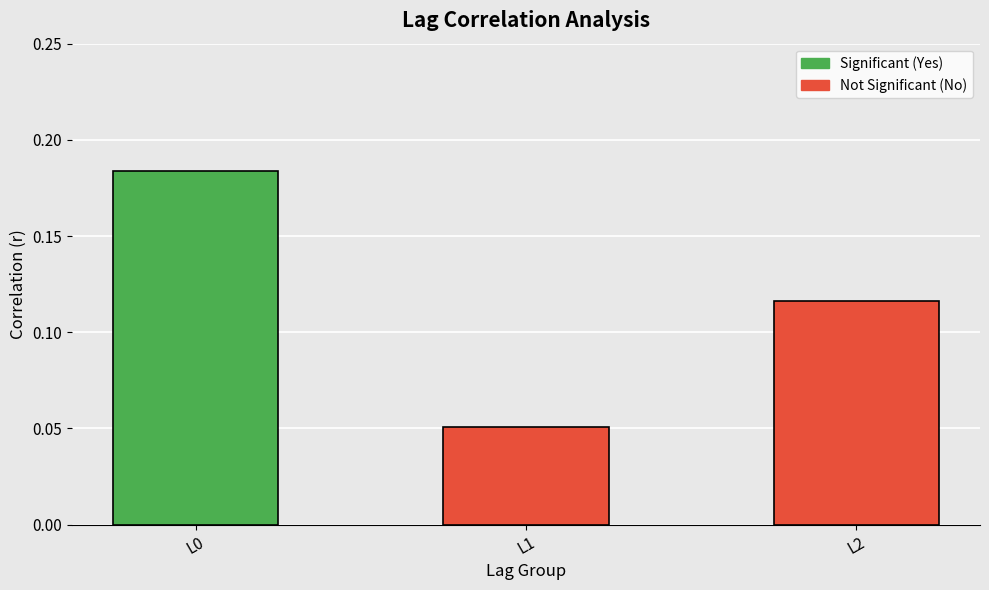

Rank the categories by value from lowest to highest.

L1, L2, L0